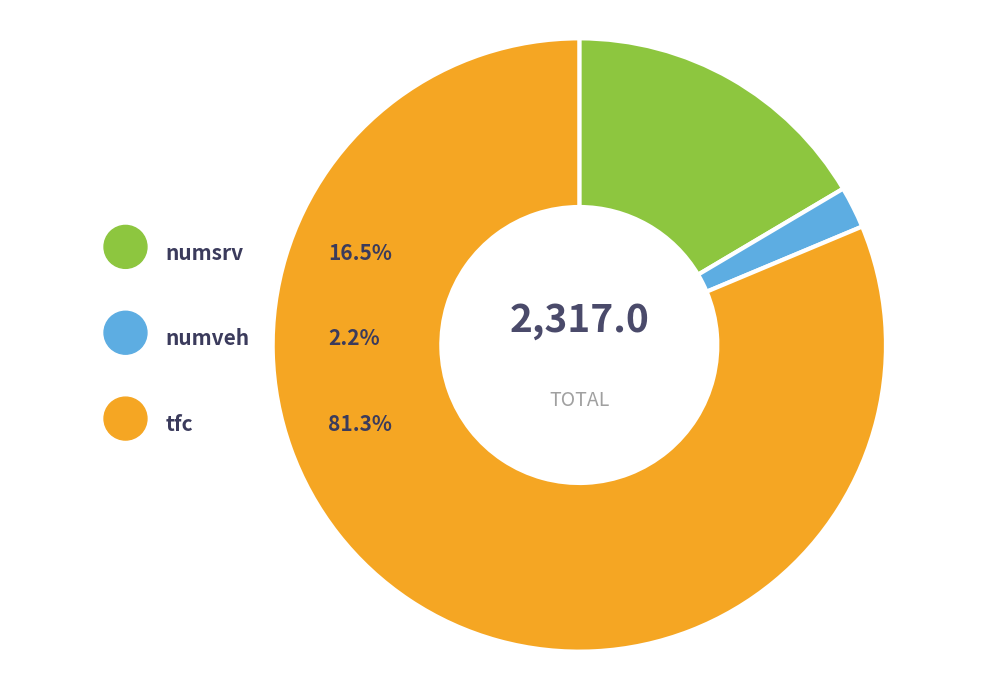

Does tfc account for over 50% of the chart?

Yes